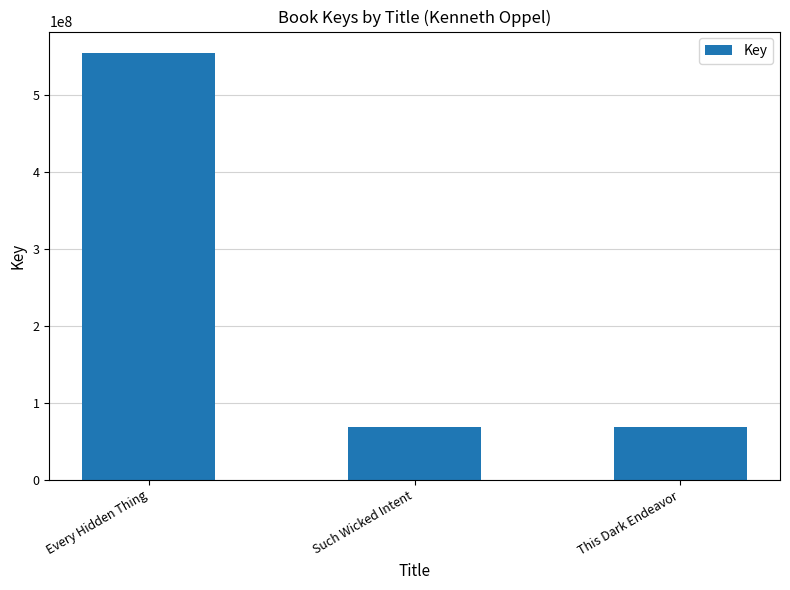

What is the label of the 3rd bar from the left?

This Dark Endeavor